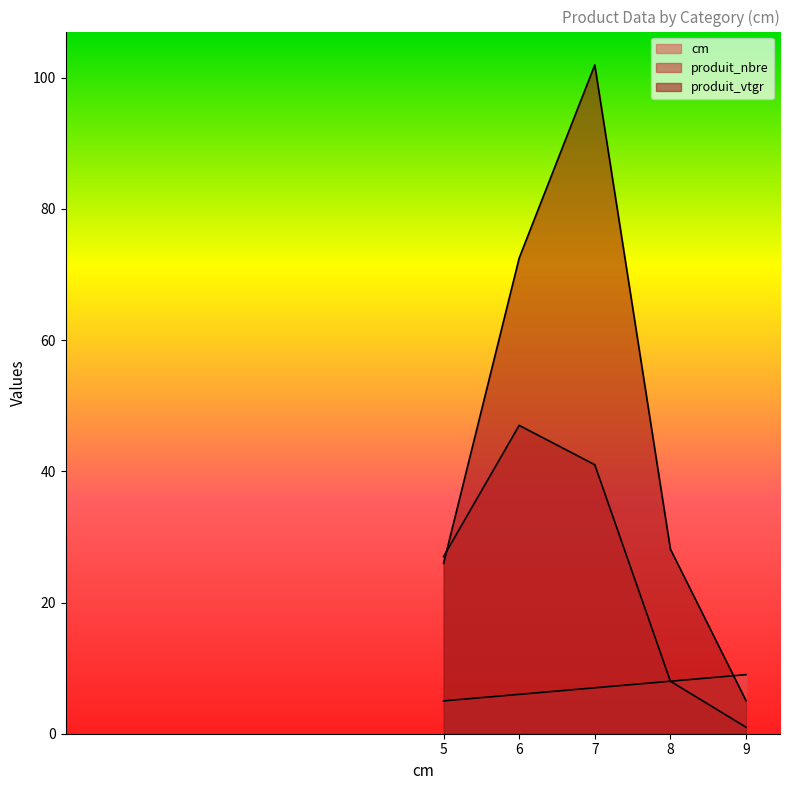

List the labels in order of produit_vtgr value, largest first.

7, 6, 8, 5, 9